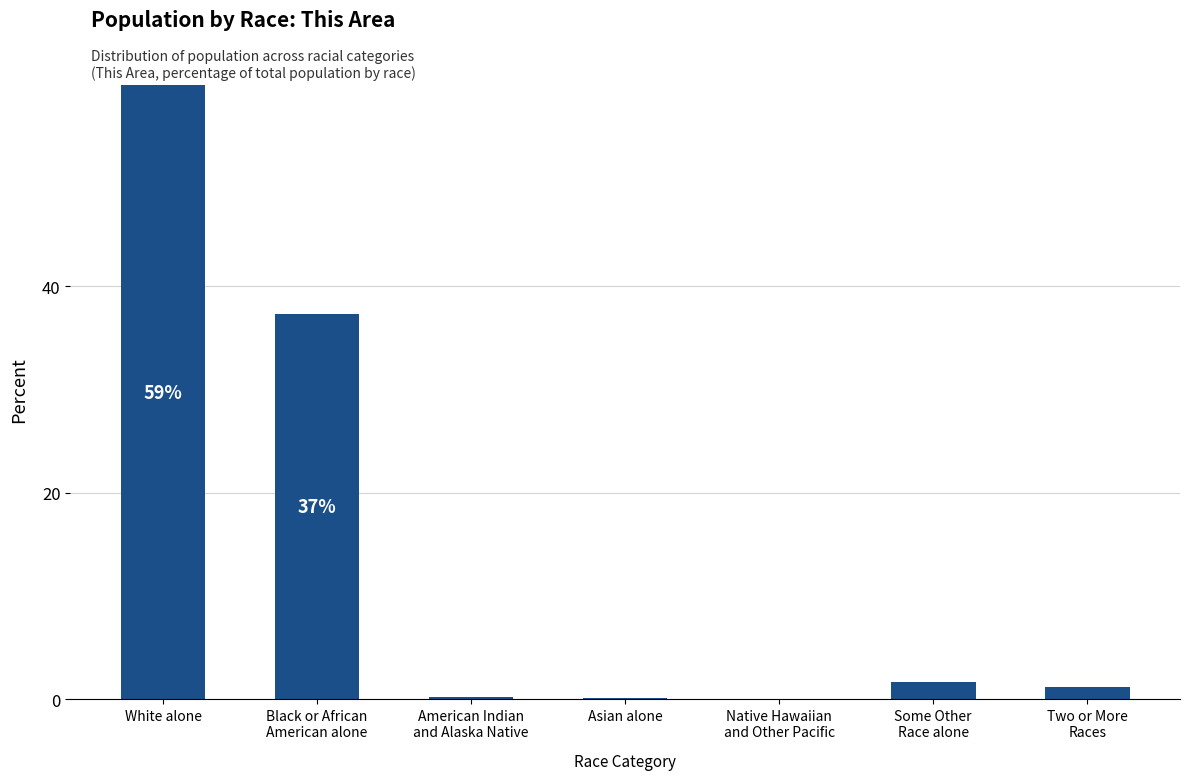

How many data points are above 1?

4